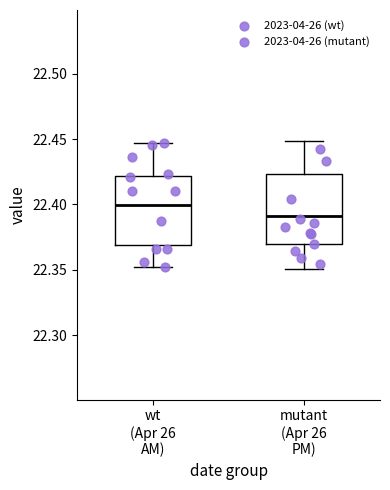

Which box's median line is the lowest?

mutant (Apr 26 PM)